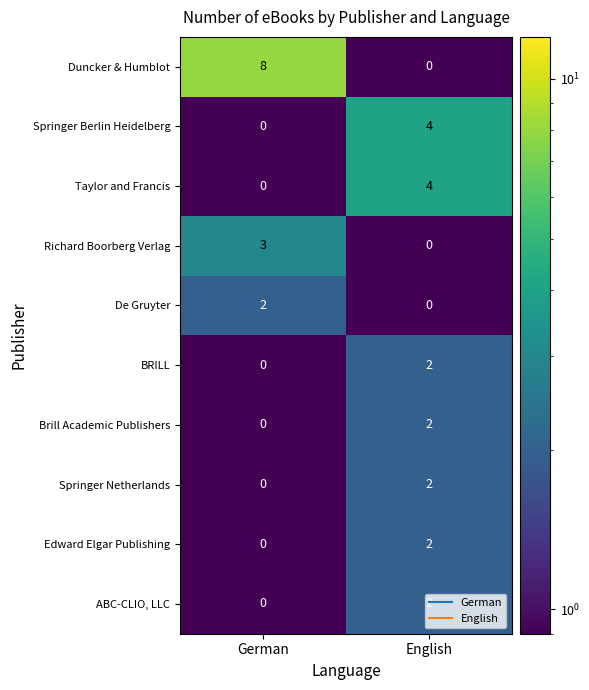

The Taylor and Francis series shows -1 at German. True or false?

False